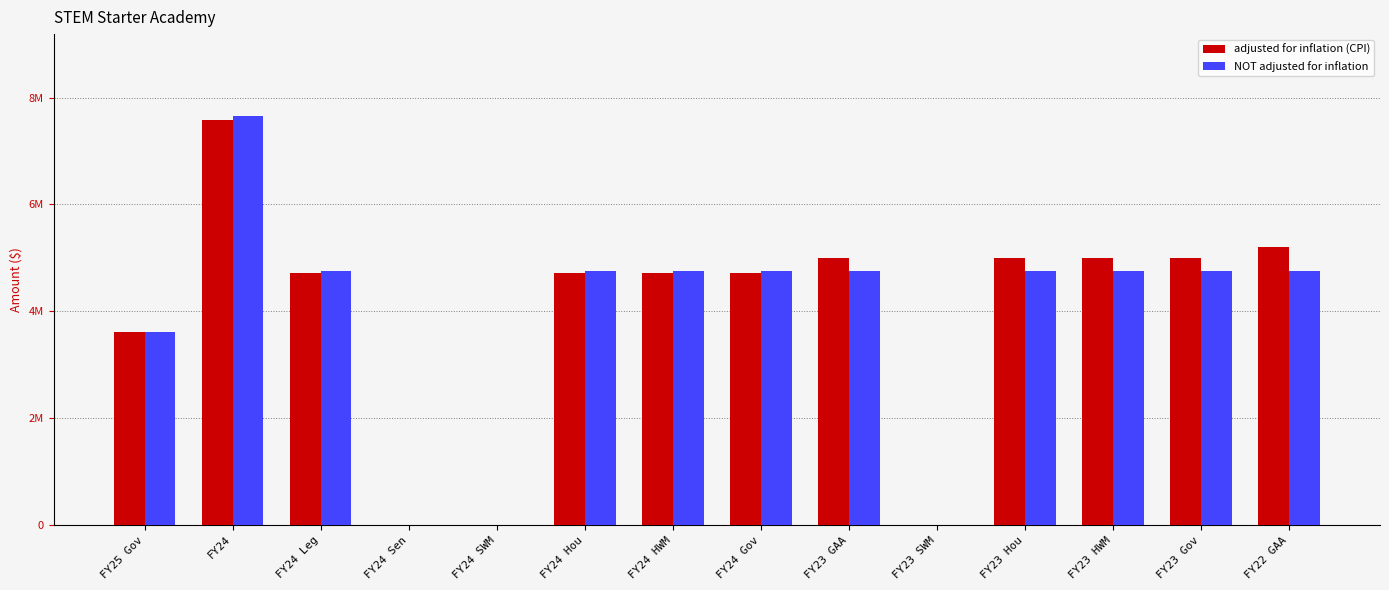

Rank the series by their maximum value, from highest to lowest.

NOT adjusted for inflation, adjusted for inflation (CPI)